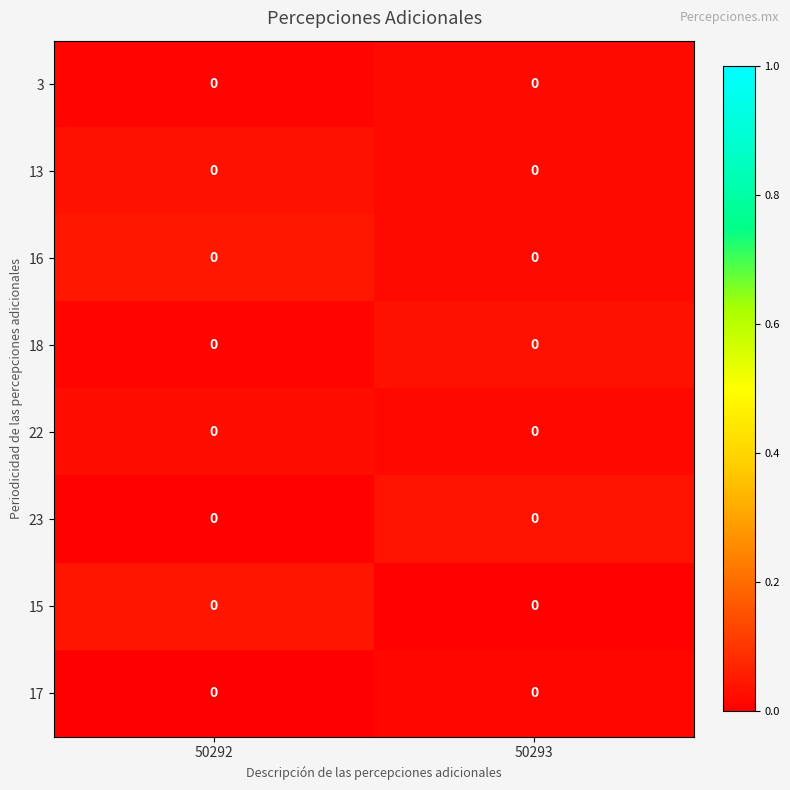

At which category does the chart reach its peak across all series?

50292